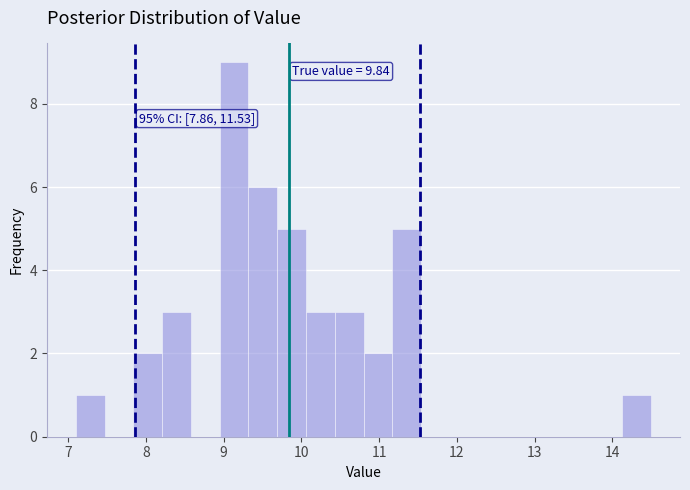

Read against the x-axis, roughly where is the centre of the tallest bar?

9.1